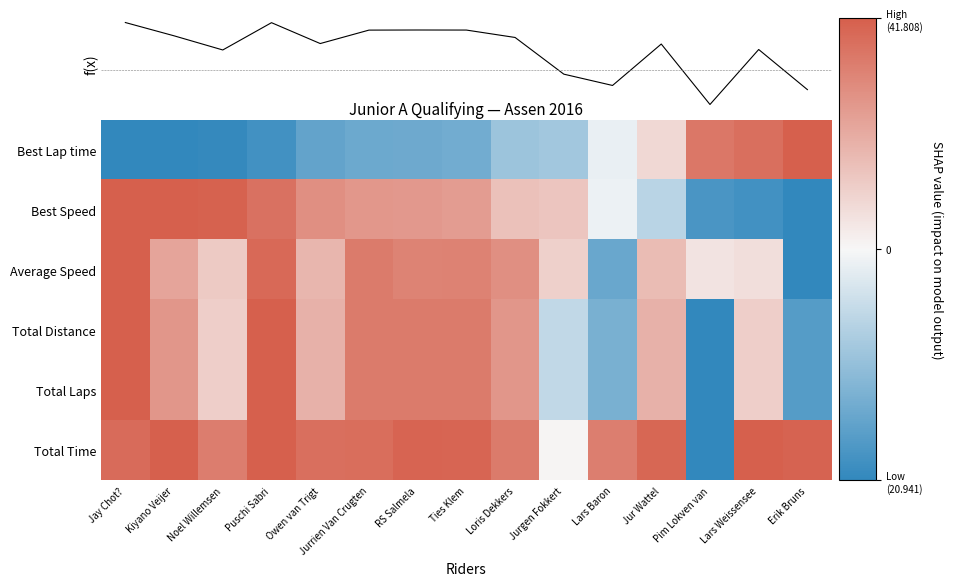

Reading left to right, transcribe all the data shown in this chart.

Best Lap time: Jay Chot?=-1.0	Kiyano Veijer=-1.0	Noel Willemsen=-1.0	Puschi Sabri=-0.9	Owen van Trigt=-0.7	Jurrien Van Crugten=-0.7	RS Salmela=-0.7	Ties Klem=-0.7	Loris Dekkers=-0.5	Jurgen Fokkert=-0.4	Lars Baron=-0.1	Jur Wattel=0.2	Pim Lokven van=0.8	Lars Weissensee=0.9	Erik Bruns=1.0
Best Speed: Jay Chot?=1.0	Kiyano Veijer=1.0	Noel Willemsen=1.0	Puschi Sabri=0.9	Owen van Trigt=0.7	Jurrien Van Crugten=0.6	RS Salmela=0.6	Ties Klem=0.6	Loris Dekkers=0.4	Jurgen Fokkert=0.3	Lars Baron=-0.1	Jur Wattel=-0.3	Pim Lokven van=-0.9	Lars Weissensee=-0.9	Erik Bruns=-1.0
Average Speed: Jay Chot?=1.0	Kiyano Veijer=0.5	Noel Willemsen=0.3	Puschi Sabri=0.9	Owen van Trigt=0.4	Jurrien Van Crugten=0.8	RS Salmela=0.8	Ties Klem=0.8	Loris Dekkers=0.7	Jurgen Fokkert=0.3	Lars Baron=-0.7	Jur Wattel=0.4	Pim Lokven van=0.1	Lars Weissensee=0.2	Erik Bruns=-1.0
Total Distance: Jay Chot?=1.0	Kiyano Veijer=0.6	Noel Willemsen=0.3	Puschi Sabri=1.0	Owen van Trigt=0.5	Jurrien Van Crugten=0.8	RS Salmela=0.8	Ties Klem=0.8	Loris Dekkers=0.6	Jurgen Fokkert=-0.3	Lars Baron=-0.6	Jur Wattel=0.5	Pim Lokven van=-1.0	Lars Weissensee=0.3	Erik Bruns=-0.8
Total Laps: Jay Chot?=1.0	Kiyano Veijer=0.6	Noel Willemsen=0.3	Puschi Sabri=1.0	Owen van Trigt=0.5	Jurrien Van Crugten=0.8	RS Salmela=0.8	Ties Klem=0.8	Loris Dekkers=0.6	Jurgen Fokkert=-0.3	Lars Baron=-0.6	Jur Wattel=0.5	Pim Lokven van=-1.0	Lars Weissensee=0.3	Erik Bruns=-0.8
Total Time: Jay Chot?=0.9	Kiyano Veijer=1.0	Noel Willemsen=0.8	Puschi Sabri=1.0	Owen van Trigt=0.9	Jurrien Van Crugten=0.9	RS Salmela=1.0	Ties Klem=1.0	Loris Dekkers=0.8	Jurgen Fokkert=0.0	Lars Baron=0.8	Jur Wattel=0.9	Pim Lokven van=-1.0	Lars Weissensee=1.0	Erik Bruns=1.0